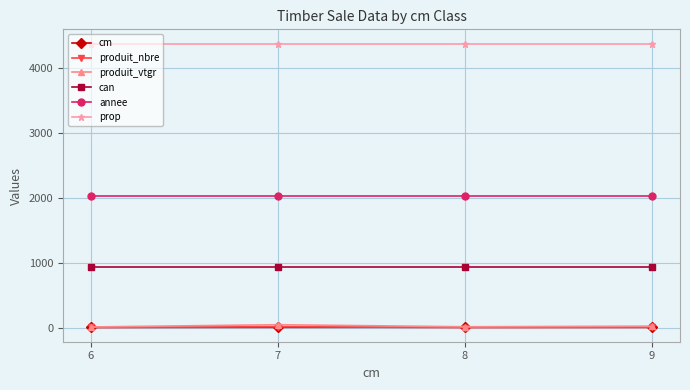

Is the value of prop at 8 greater than the value of cm at 7?

Yes